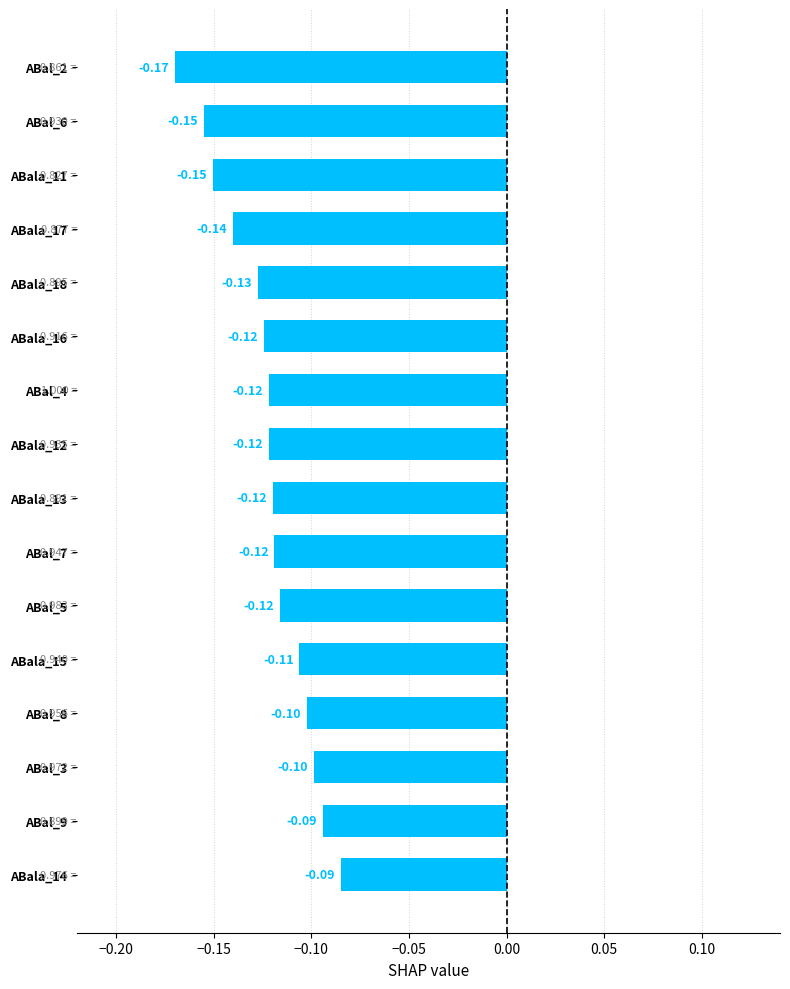

Which has a higher value, ABal_9 or ABal_4?

ABal_9